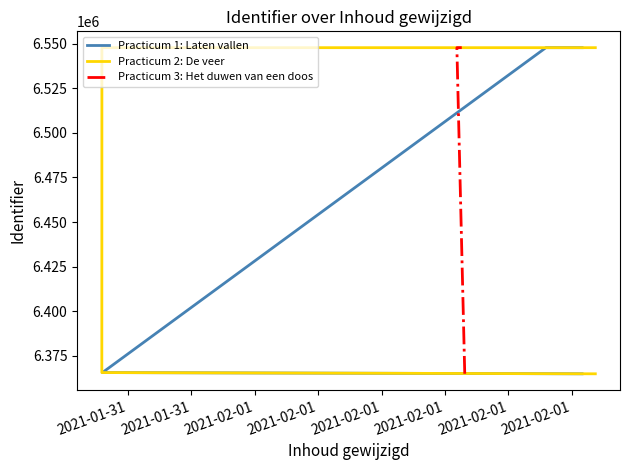

How many data points does each series have?

4